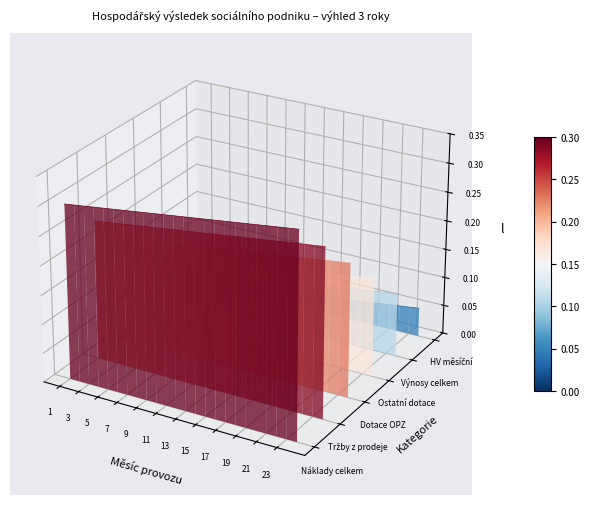

At how many categories does at least one series exceed 0?

24